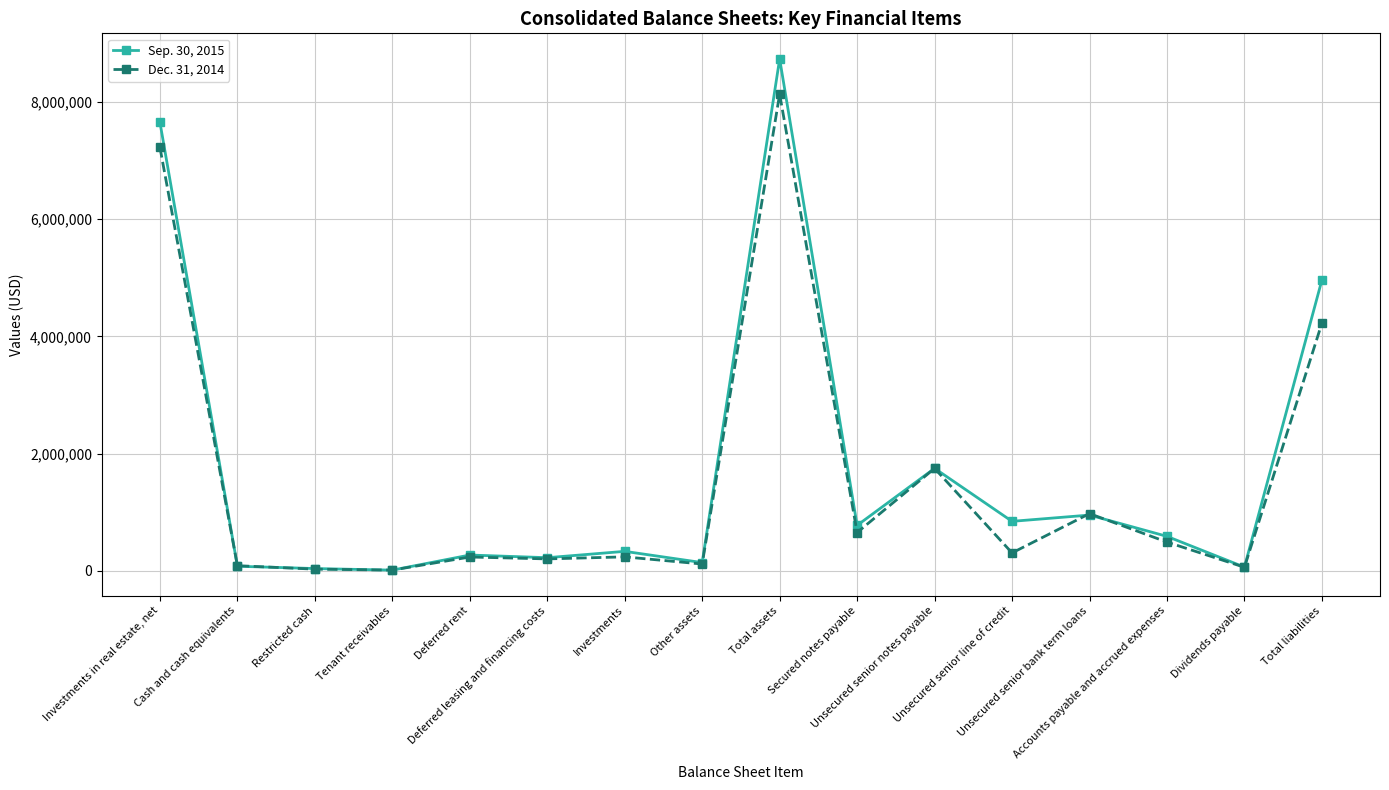

What is the label of the 6th point from the right?

Unsecured senior notes payable